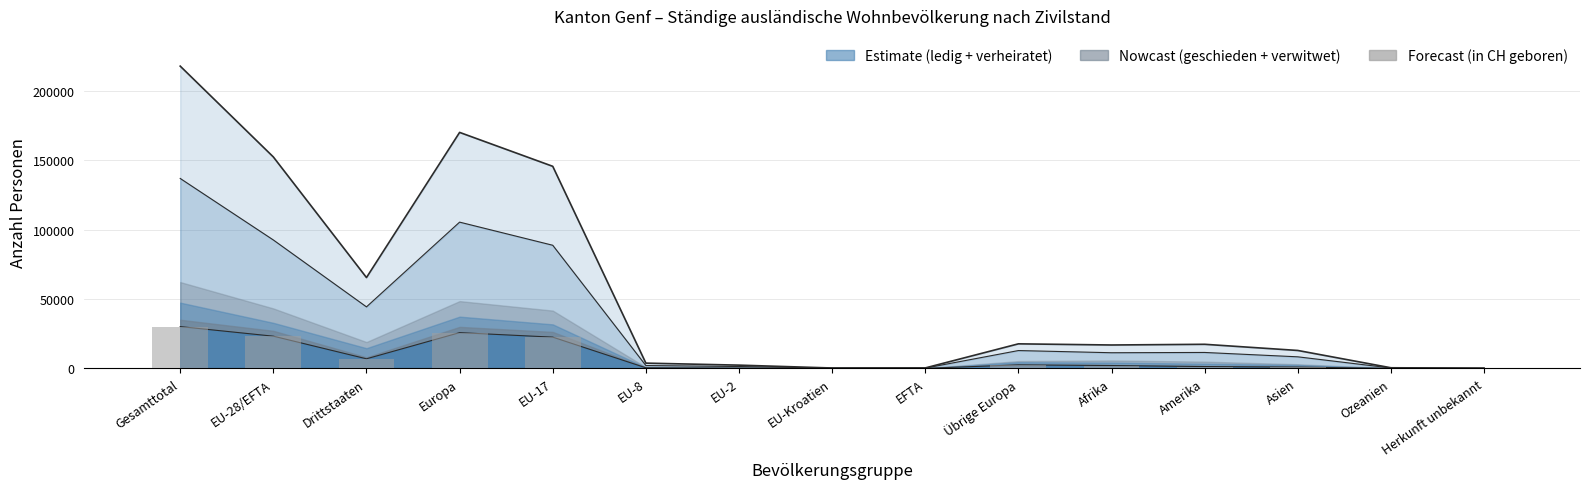

At Herkunft unbekannt, list the series in order from smallest to largest.

in_CH_geboren, geschieden, verheiratet, ledig